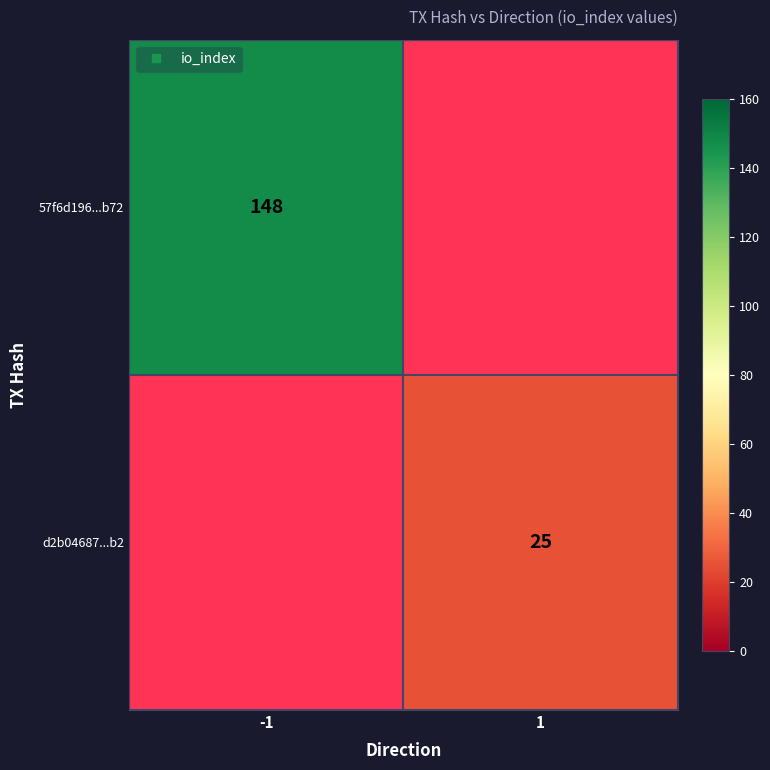

How many distinct data groups are displayed?

2